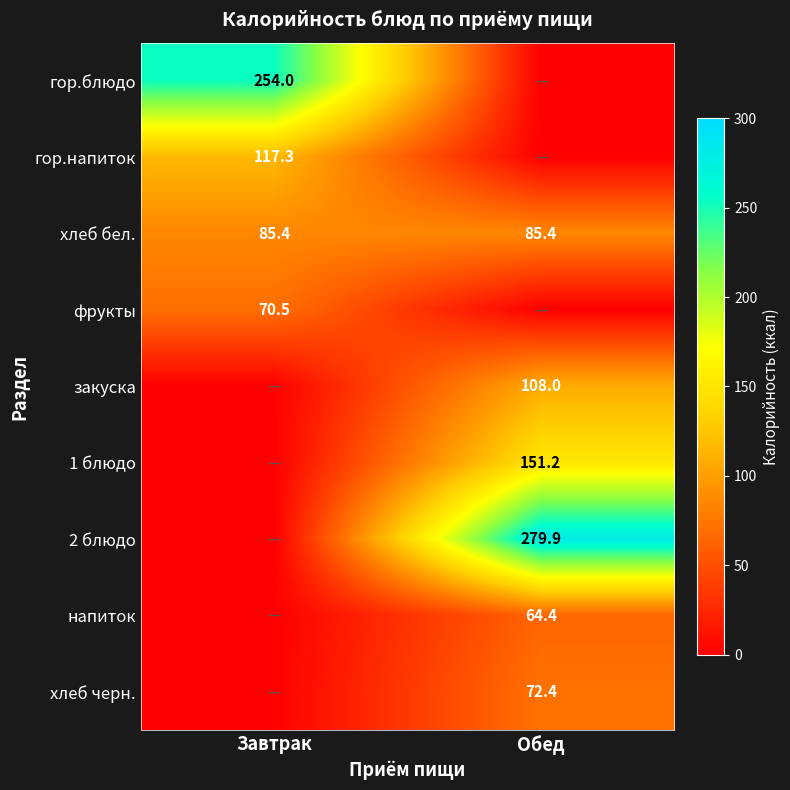

True or false: хлеб черн. has a value of 72.4 at Обед.

True